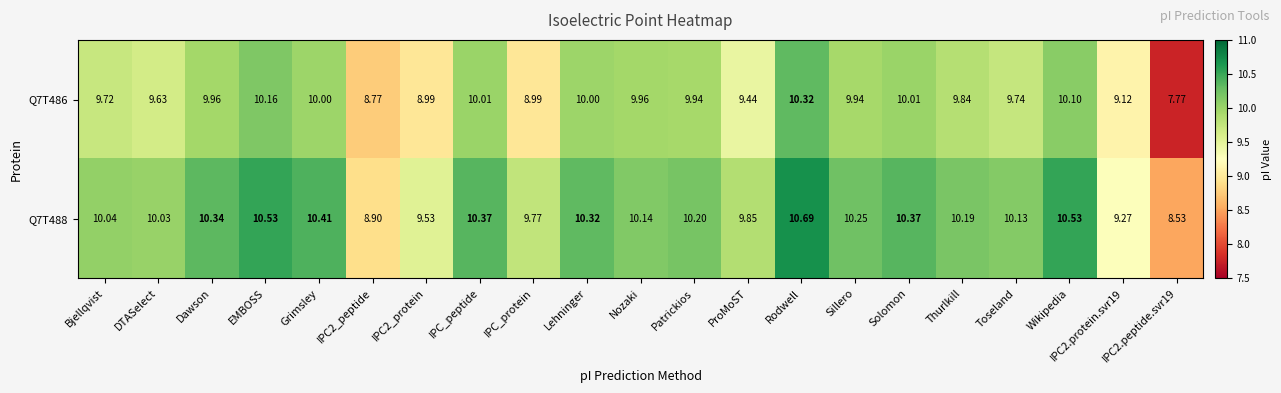

Which category has the highest value in the Q7T488 series?

Rodwell